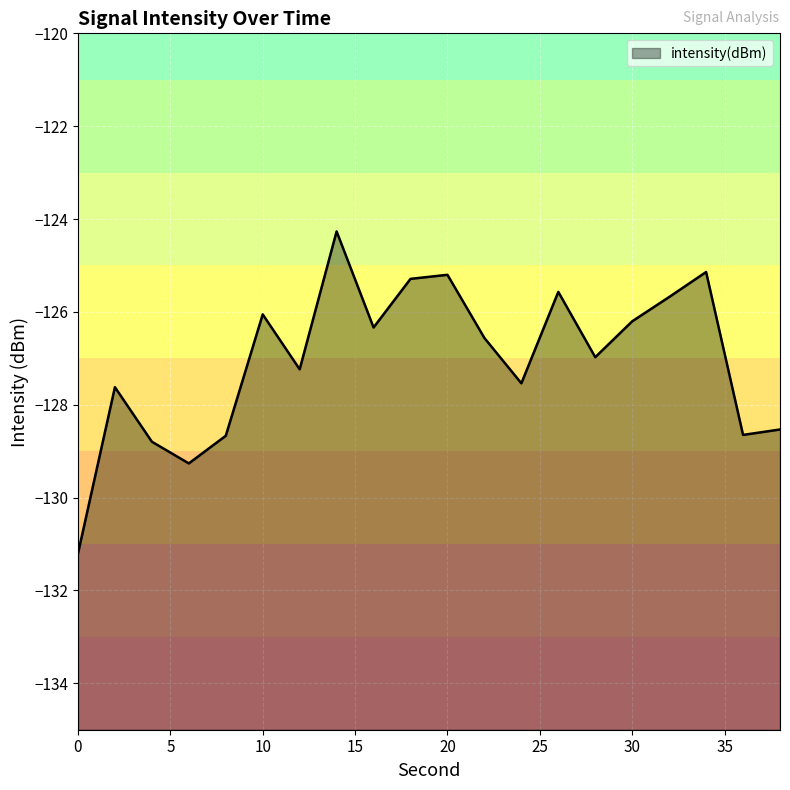

Reading left to right, list all the values displayed in this chart.

0=-131.2	2=-127.6	4=-128.8	6=-129.3	8=-128.7	10=-126.1	12=-127.2	14=-124.3	16=-126.3	18=-125.3	20=-125.2	22=-126.6	24=-127.5	26=-125.6	28=-127.0	30=-126.2	32=-125.7	34=-125.1	36=-128.6	38=-128.5